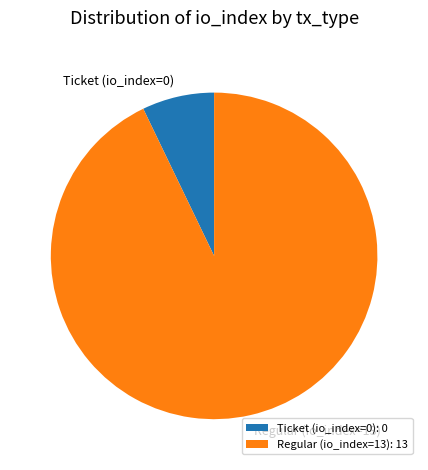

Which category has the smallest portion of the pie?

Ticket (io_index=0)